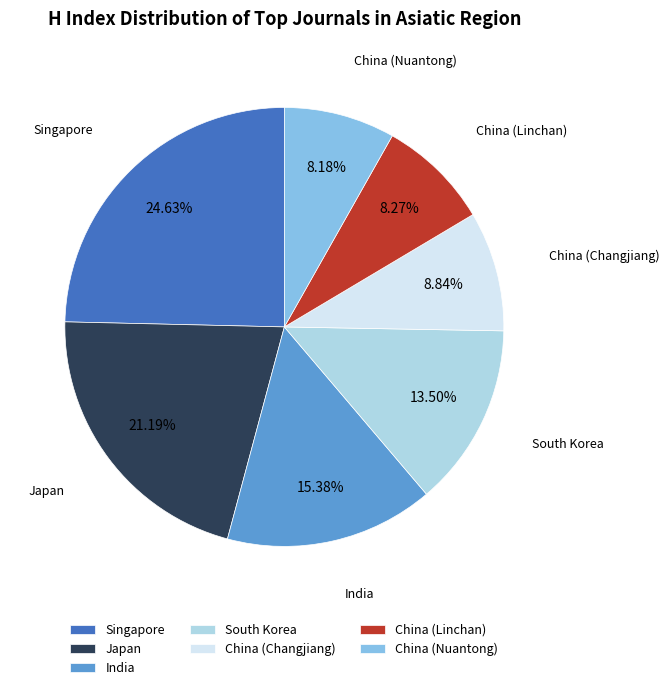

Count the number of slices in the pie.

7